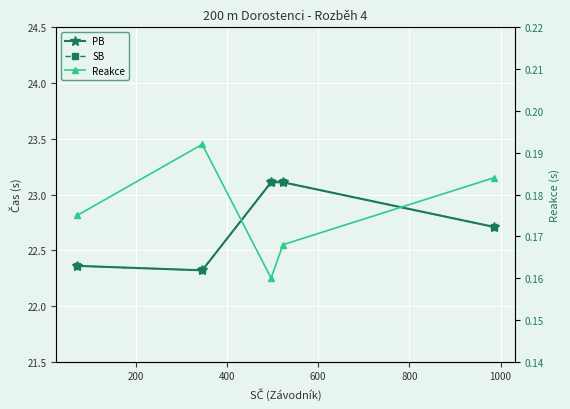

True or false: PB has a value of 34.0 at 200.

False